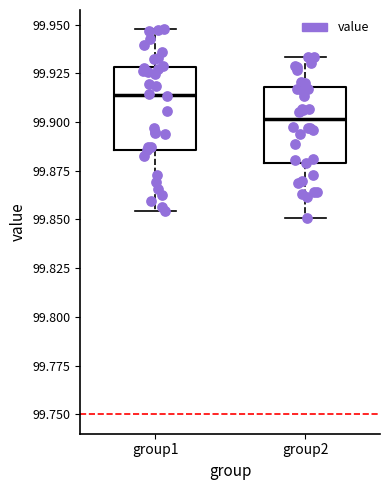

Where is the lower edge of the box for group2 on the y-axis? The values are not printed on the chart, so give them approximately, as read against the axis.

99.880